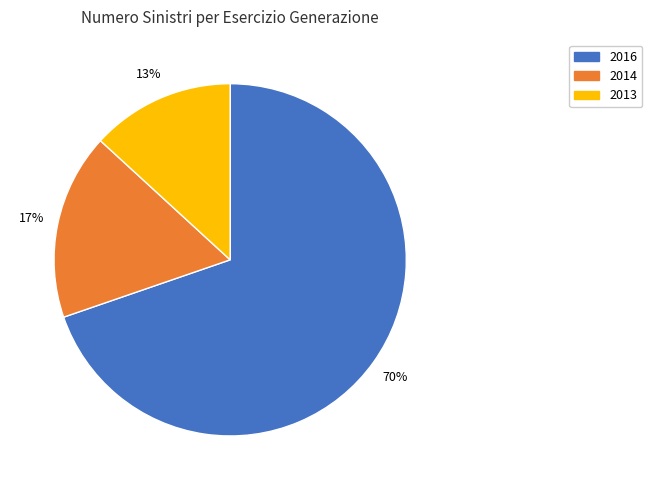

To the nearest percent, what is the average slice percentage?

33%